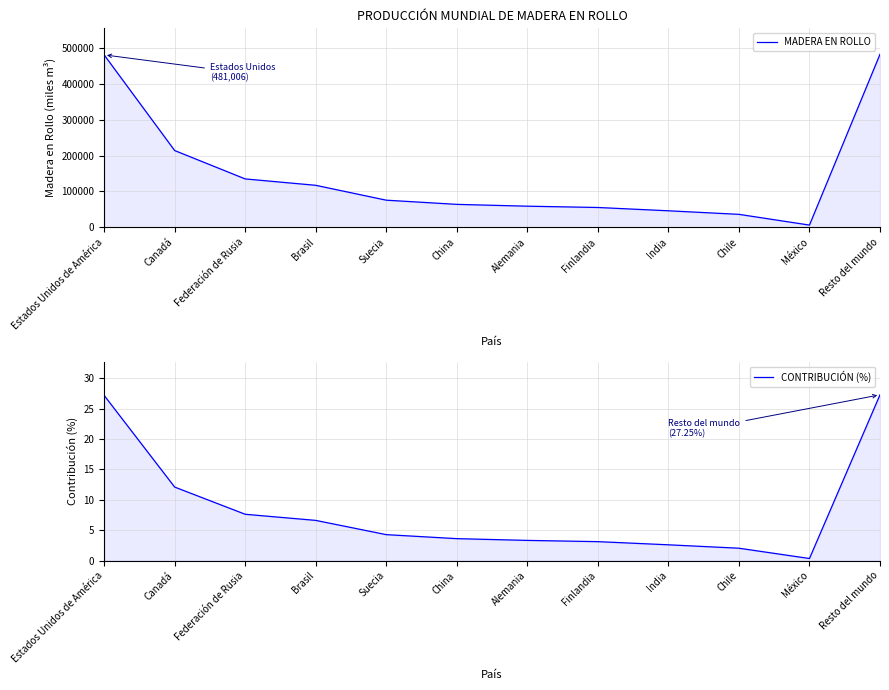

At which label does MADERA EN ROLLO reach its peak?

Resto del mundo